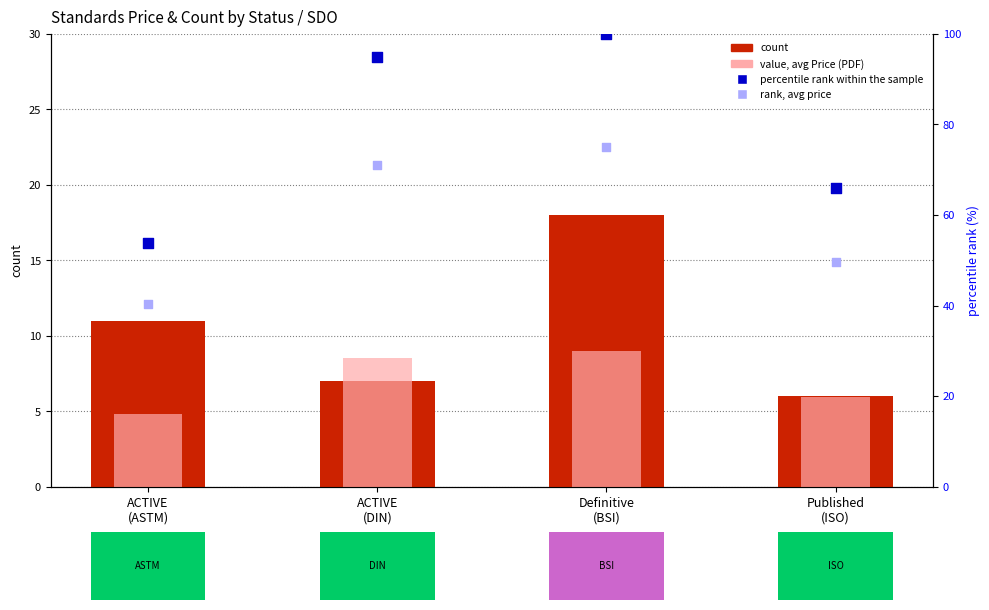

What are all the series names shown in the legend?

count, value (avg Price PDF), percentile rank within the sample, rank (avg price)